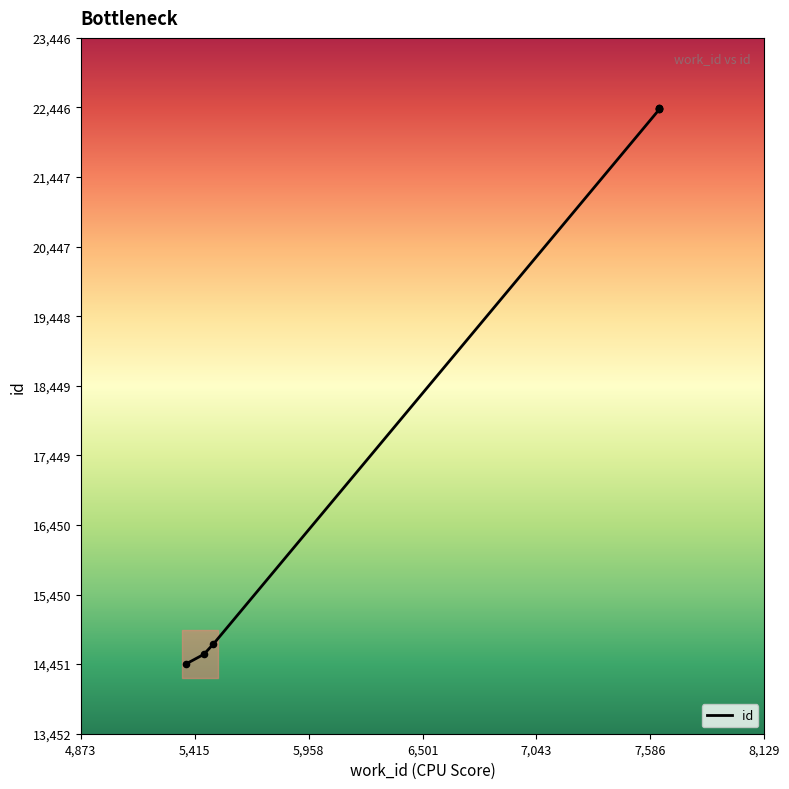

What is the ratio of the value at 7,043 to the value at 5,415?

1.5